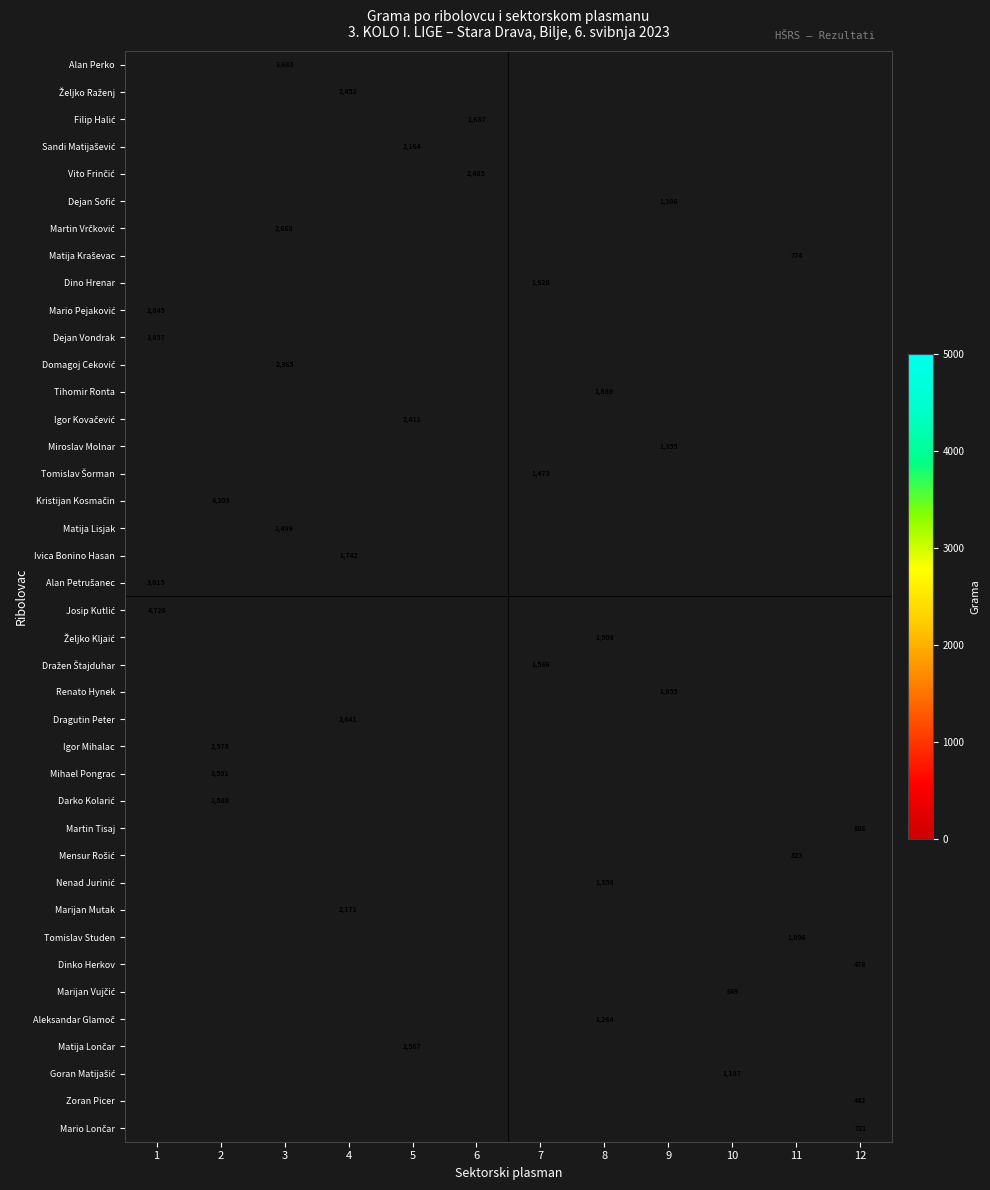

Is it true that Martin Tisaj equals 1199 at 12?

False